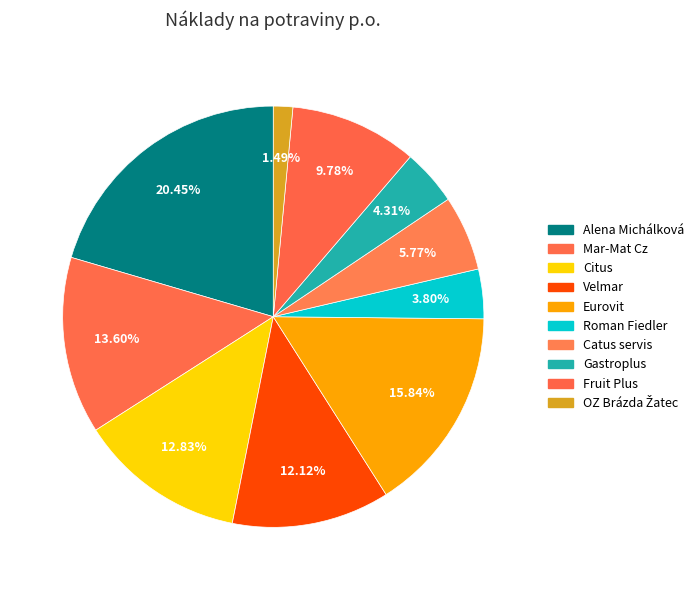

Combined, do Eurovit and Alena Michálková account for over 50%?

No